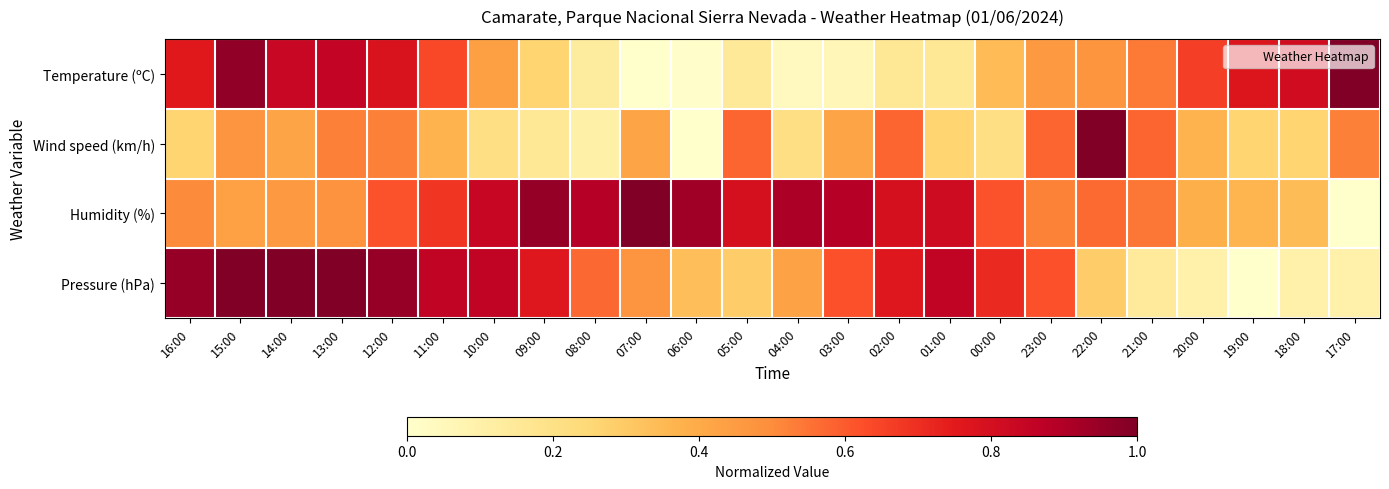

Which series has the largest total across all categories?

Humidity (%)